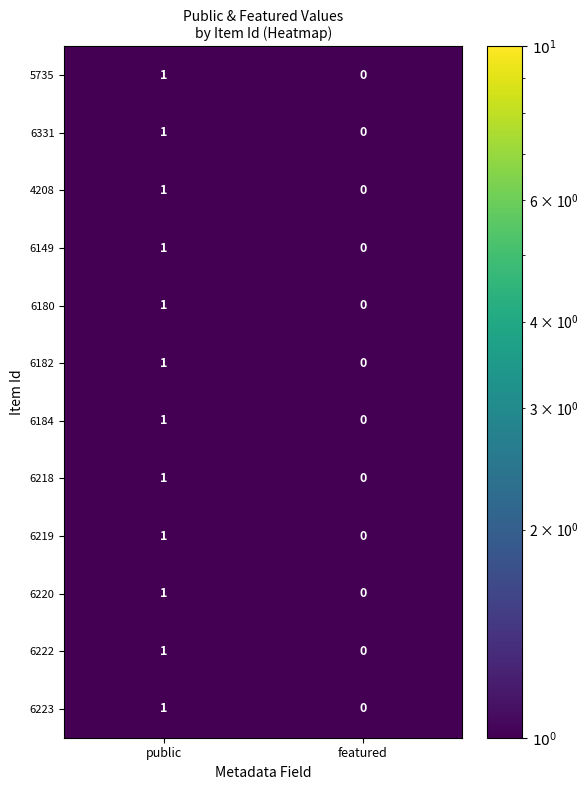

List the labels in order of 6149 value, smallest first.

featured, public